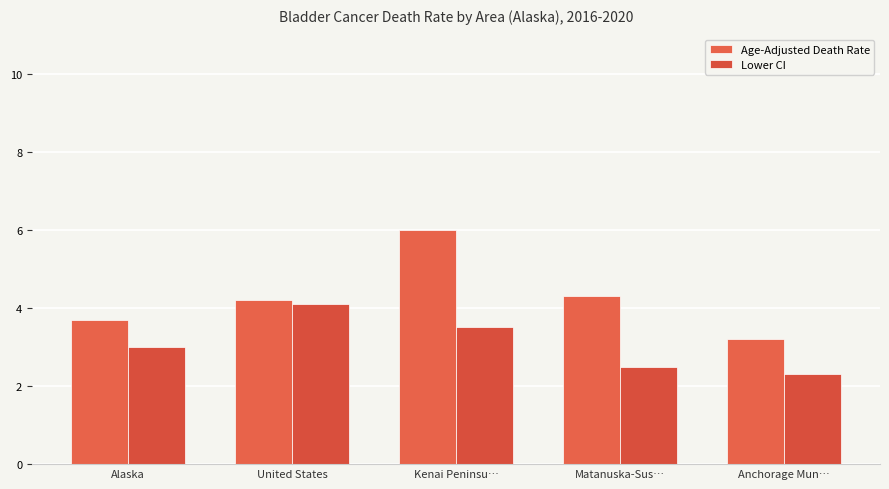

What is the difference between the maximum and minimum values in the Lower CI series?

1.8